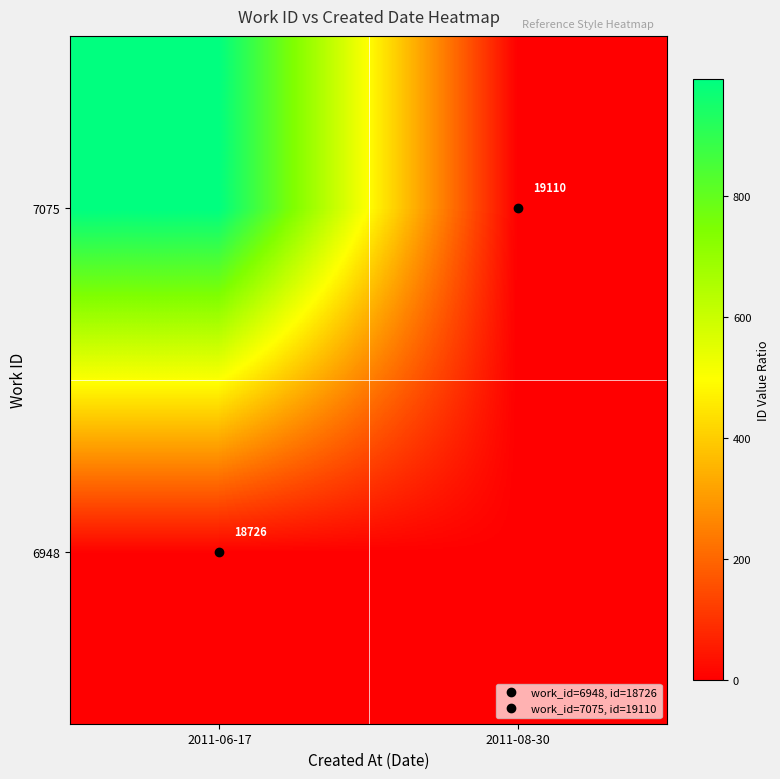

Which label corresponds to the largest value in the chart?

2011-06-17